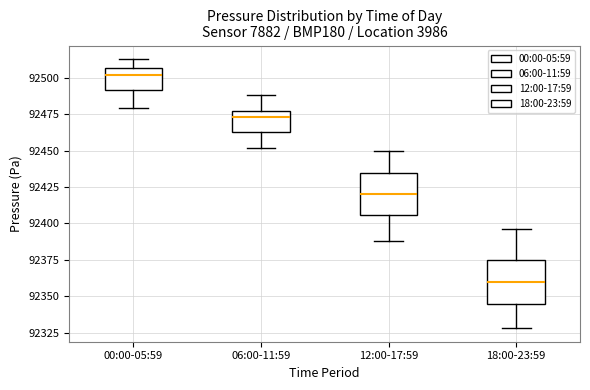

Reading left to right, read every box against the y-axis: the position of its median line, the range the box covers, and the ends of its whiskers. The values are not printed on the chart, so give them approximately, as read against the axis.

00:00-05:59: median 92500, box 92490 to 92505, whiskers 92480 to 92515
06:00-11:59: median 92475 (just below the box's upper edge), box 92465 to 92475, whiskers 92450 to 92490
12:00-17:59: median 92420, box 92405 to 92435, whiskers 92390 to 92450
18:00-23:59: median 92360, box 92345 to 92375, whiskers 92330 to 92395